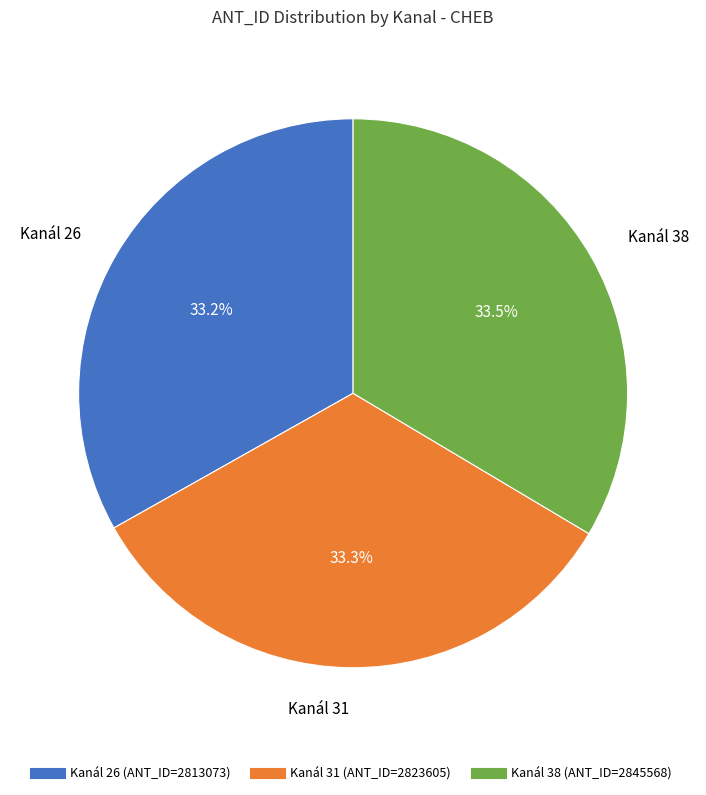

Is there a majority slice in this chart?

No